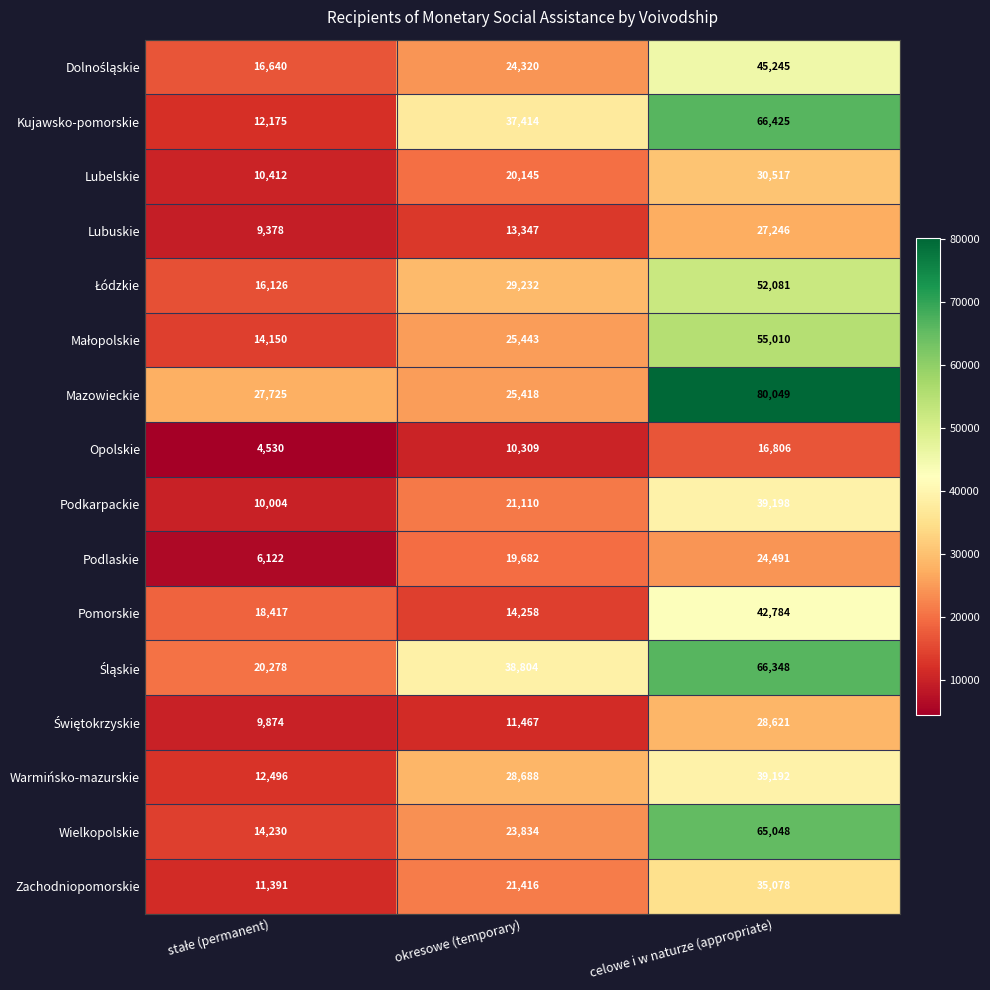

At which category is the sum across all series the highest?

celowe i w naturze (appropriate)